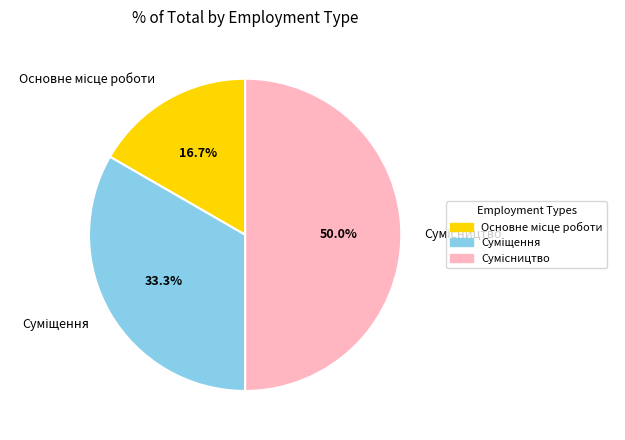

Count the number of slices in the pie.

3